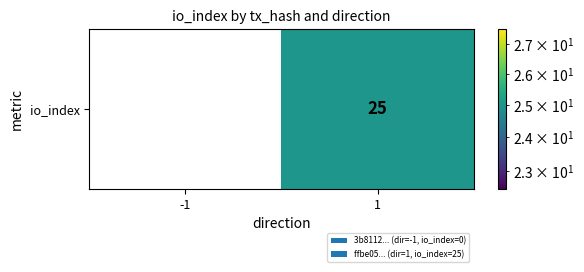

What is the change in value from -1 to 1?

+25